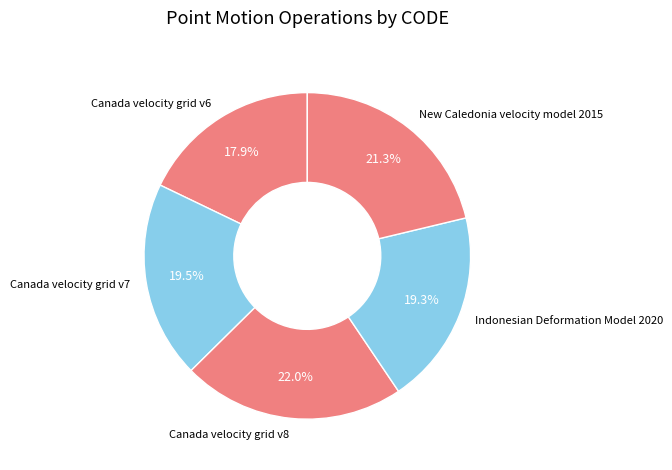

Count the number of slices in the pie.

5